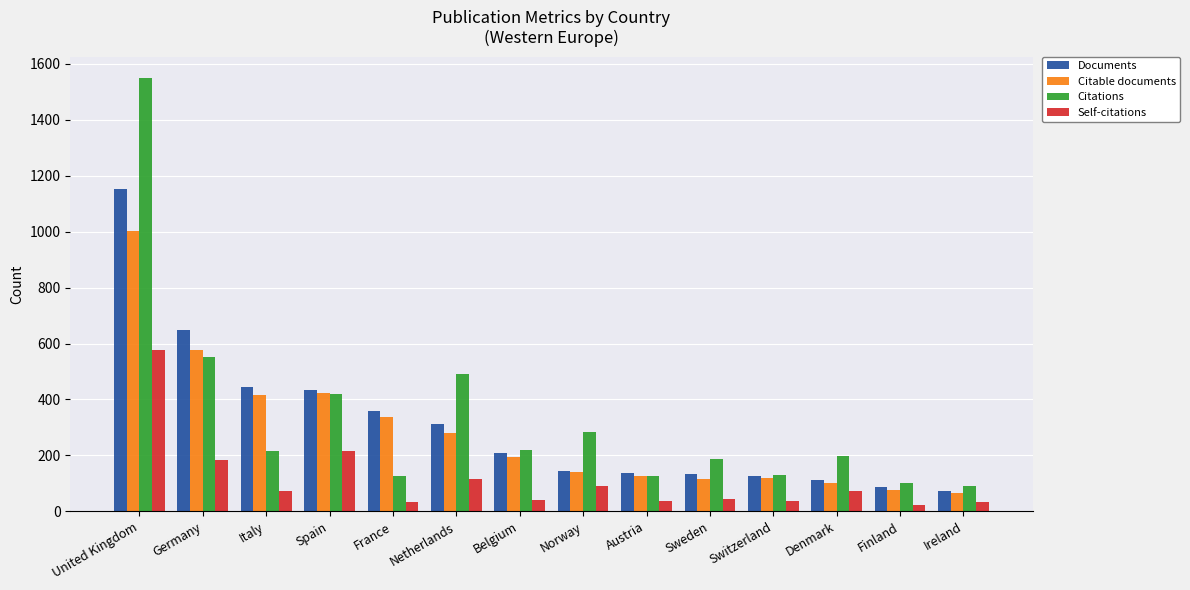

What are all the series names shown in the legend?

Documents, Citable documents, Citations, Self-citations